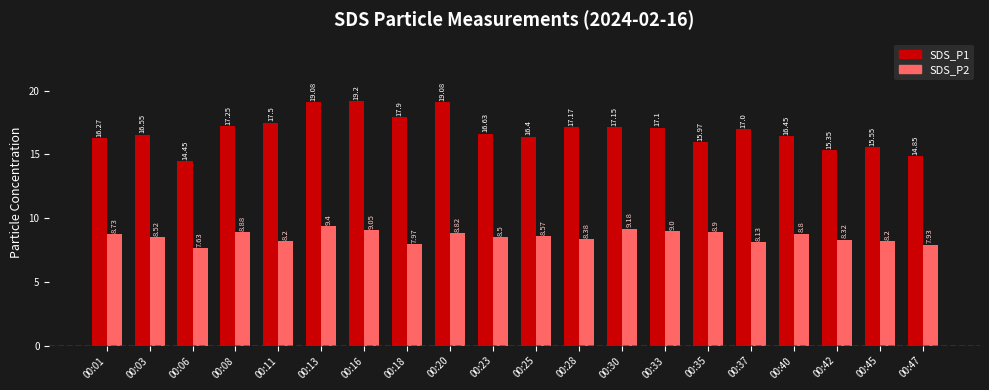

What is the average value of the SDS_P2 series?

8.6